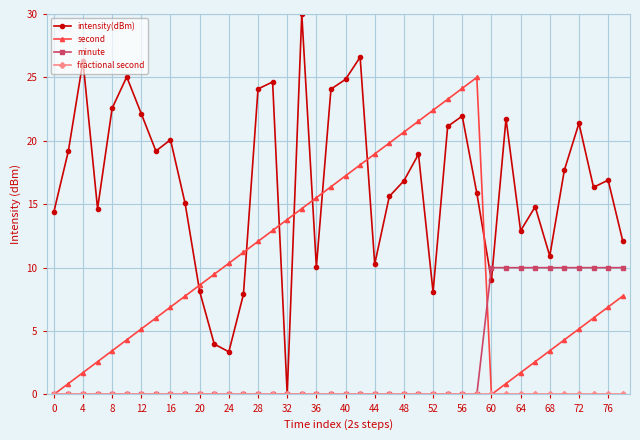

At how many categories does at least one series exceed 3?

40